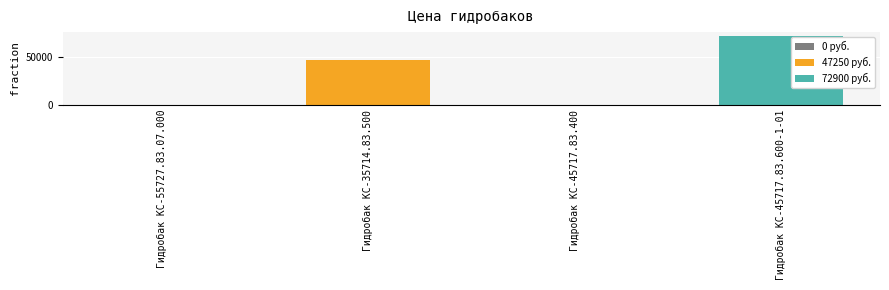

Reading left to right, transcribe all the data shown in this chart.

0	47250	0	72900